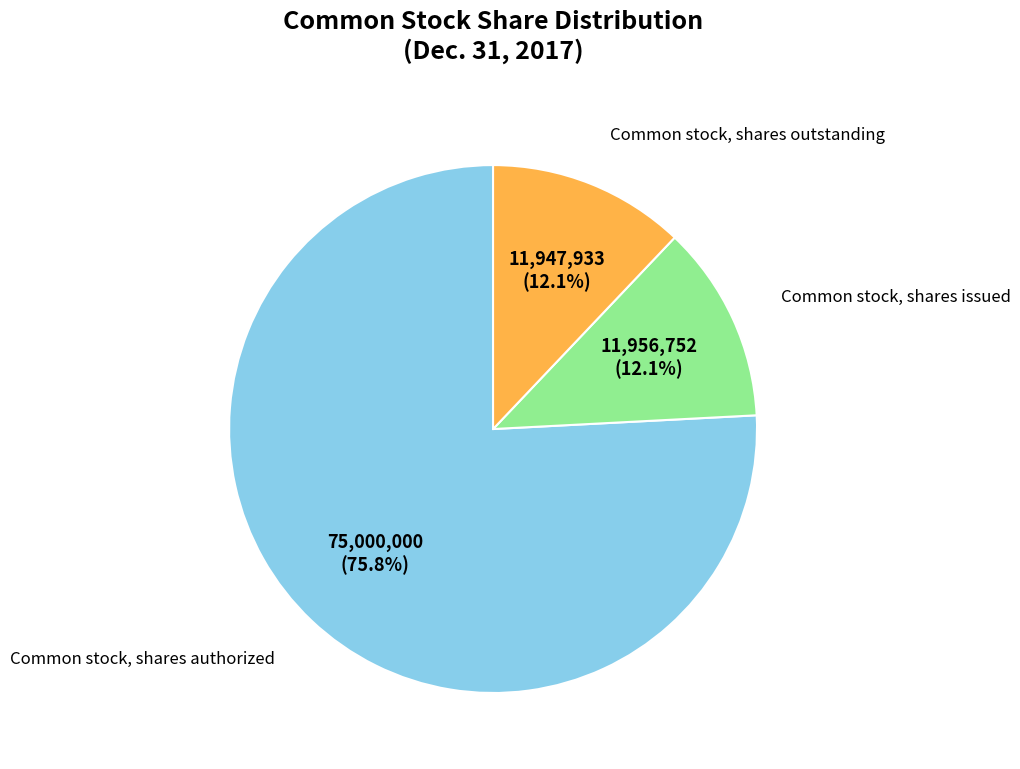

Is there any slice that represents more than half of the pie?

Yes